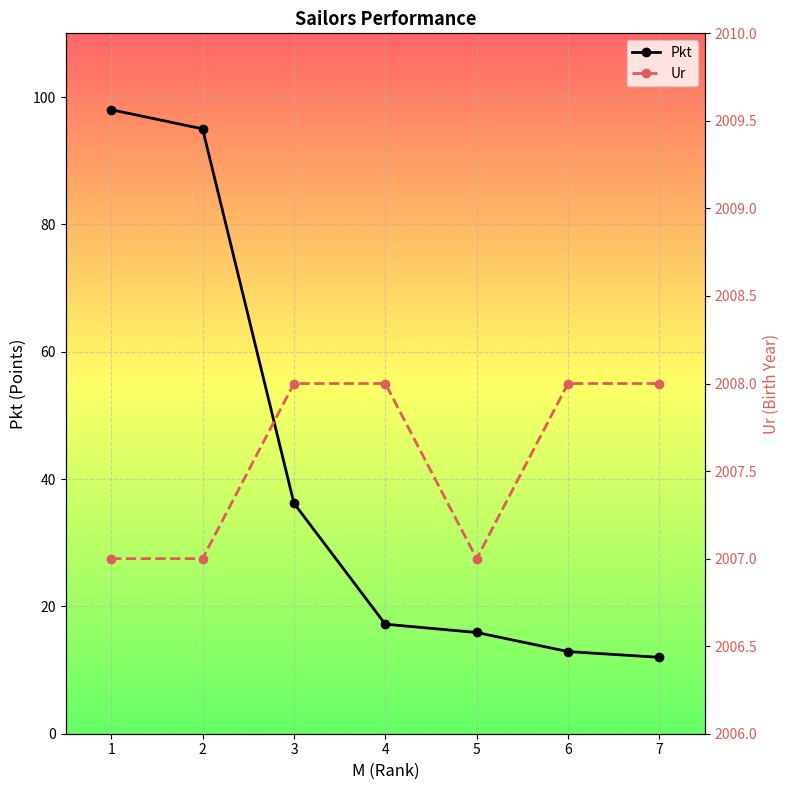

What is the approximate value of Ur at 2?

2007.0